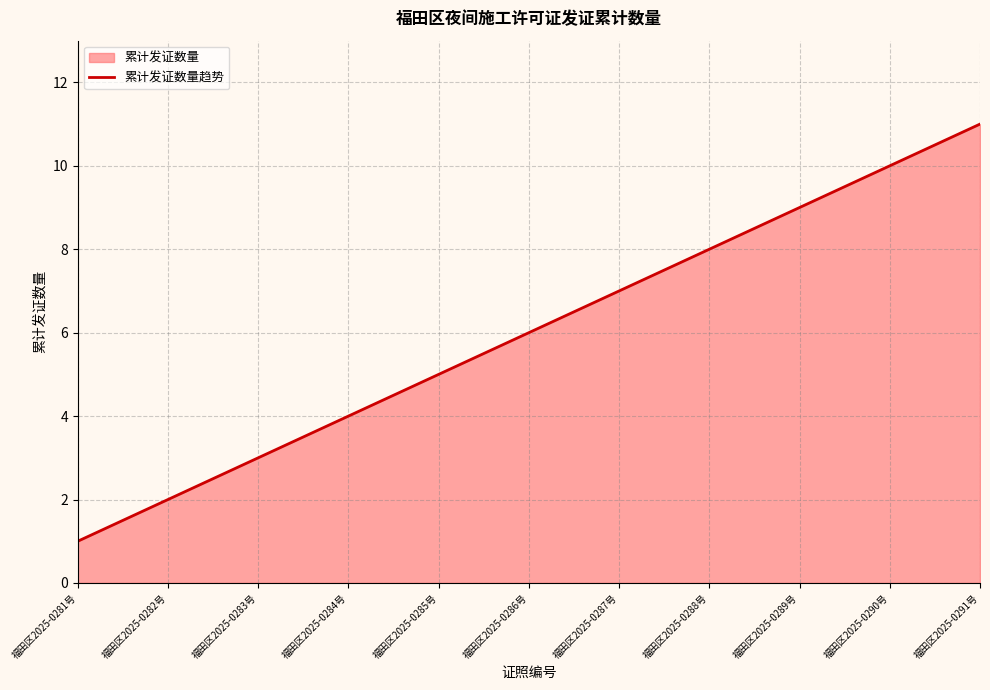

How many values are below 6?

5